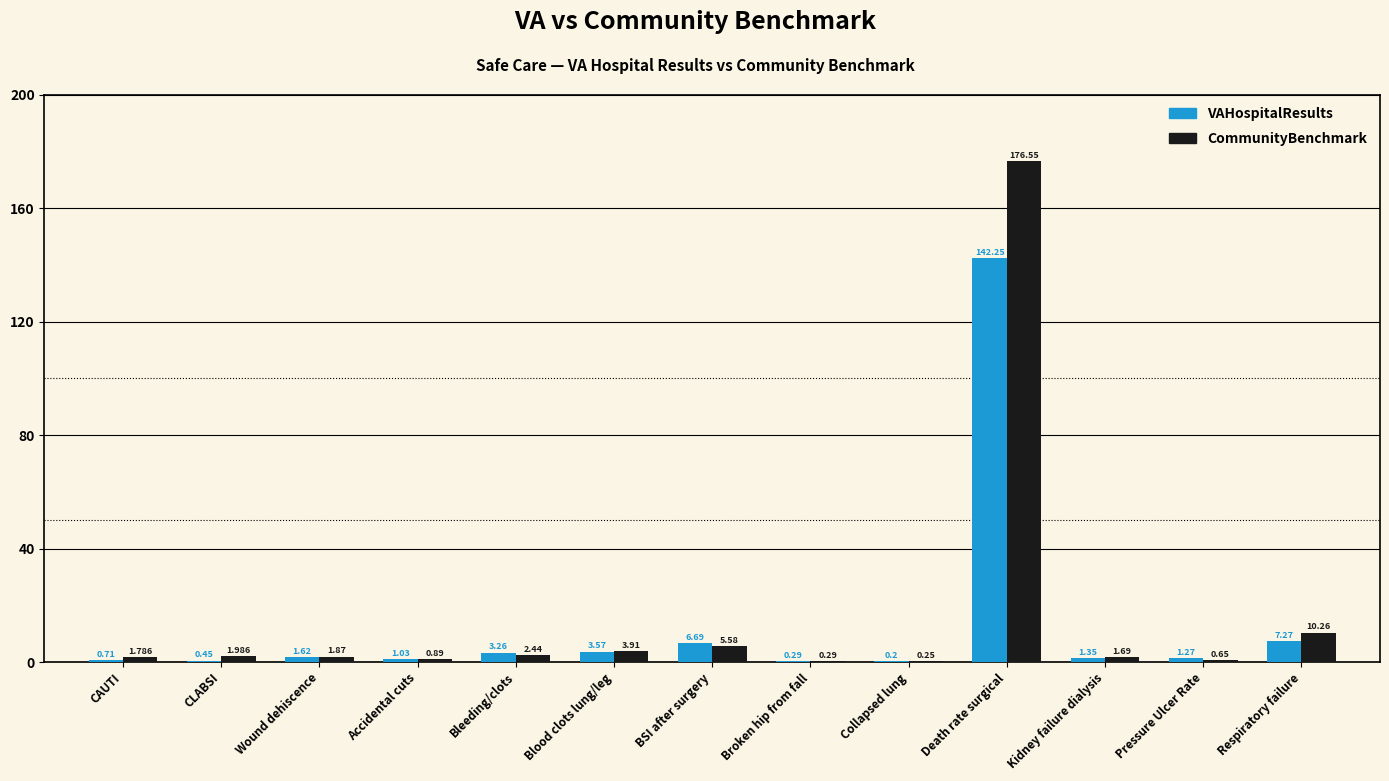

Which label corresponds to the largest value in the chart?

Death rate surgical